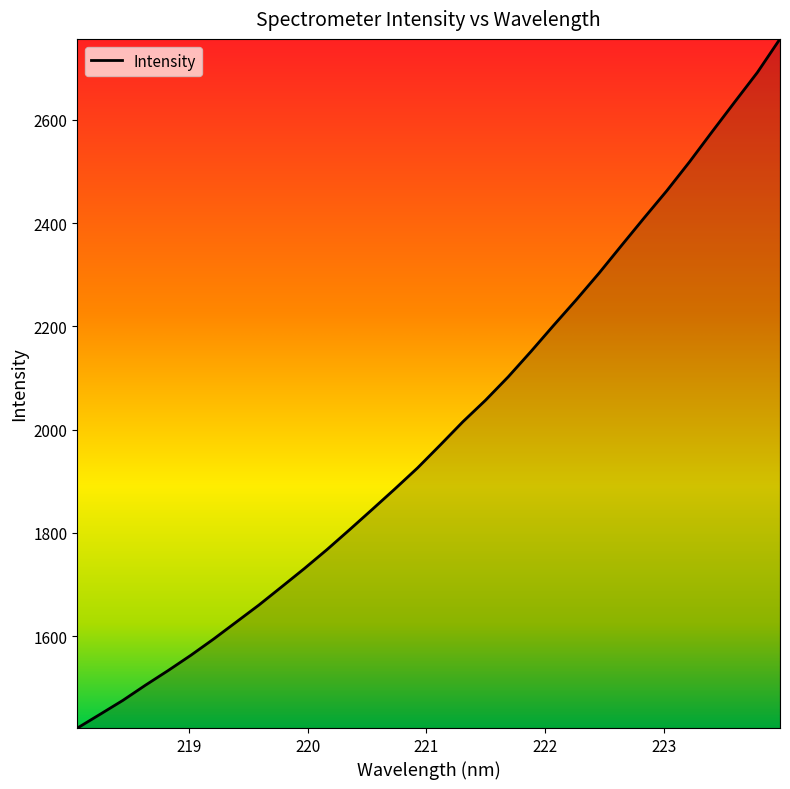

What is the greatest value displayed?

2756.7